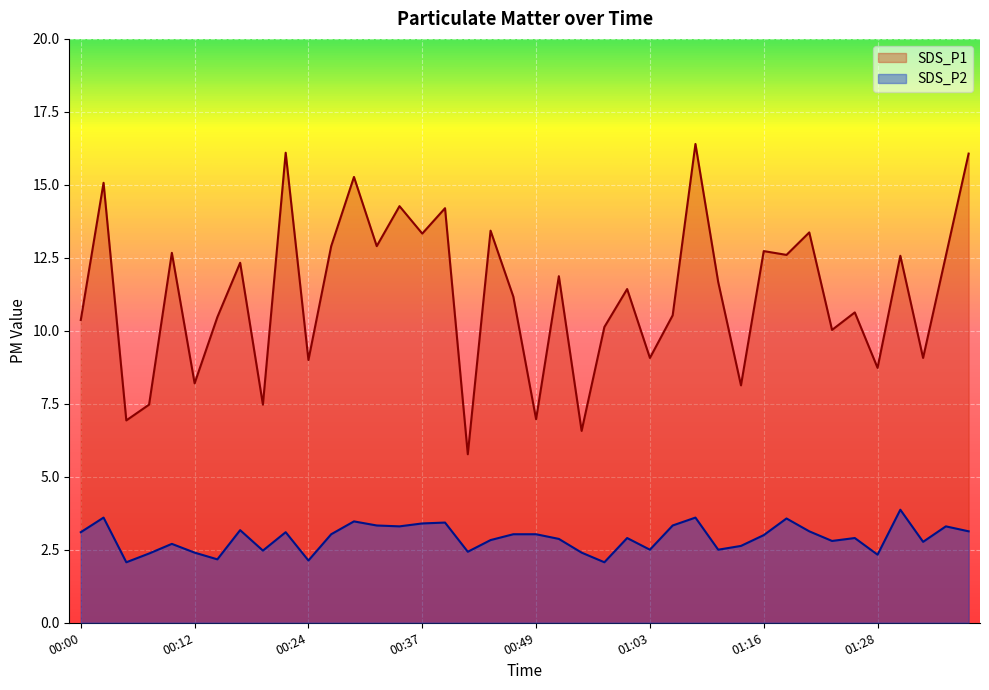

The value of SDS_P2 at 01:03 is 2.5. True or false?

True